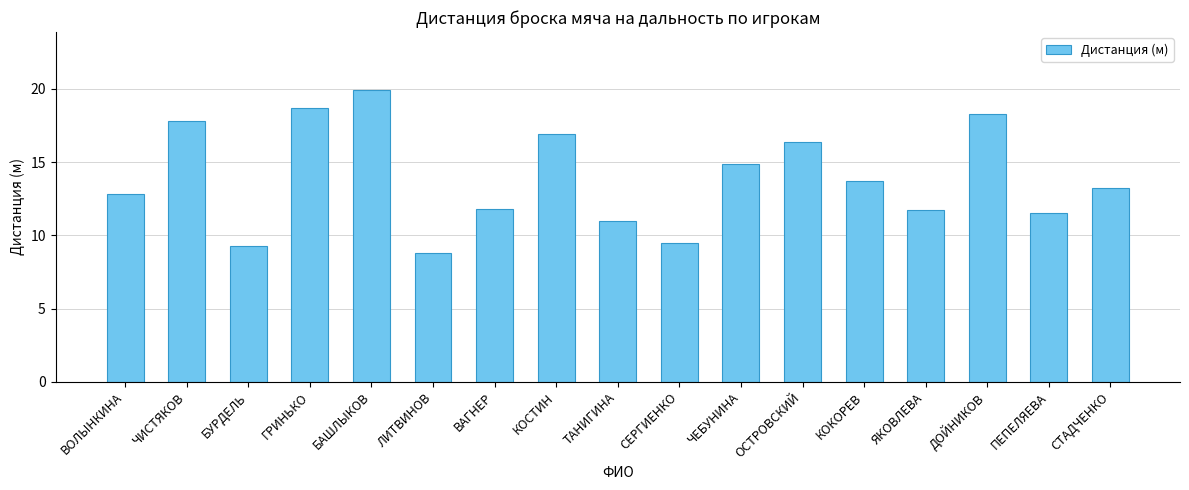

What is the difference between the second highest and minimum values?

9.9